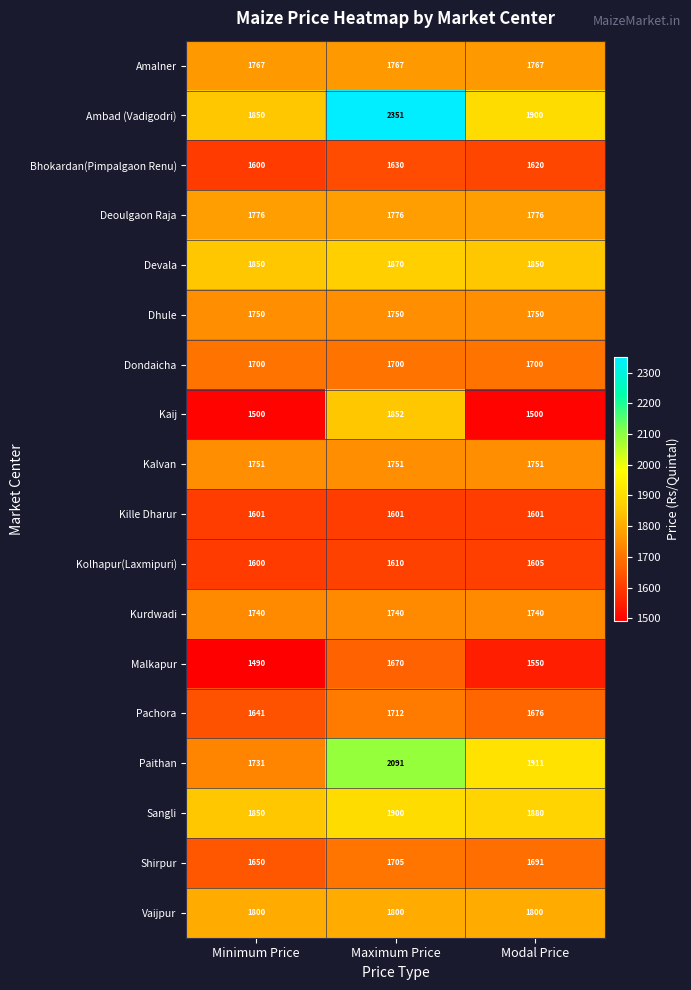

Which series has the largest total across all categories?

Ambad (Vadigodri)